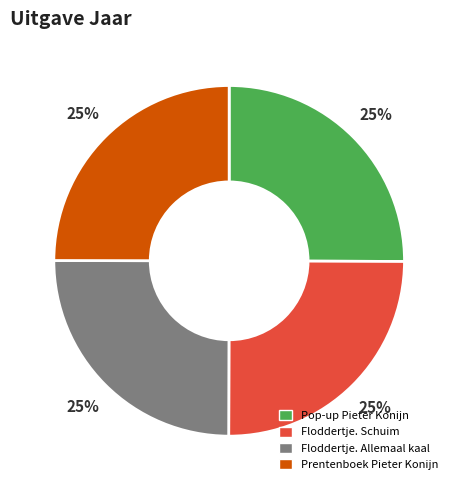

How many segments does this pie chart have?

4